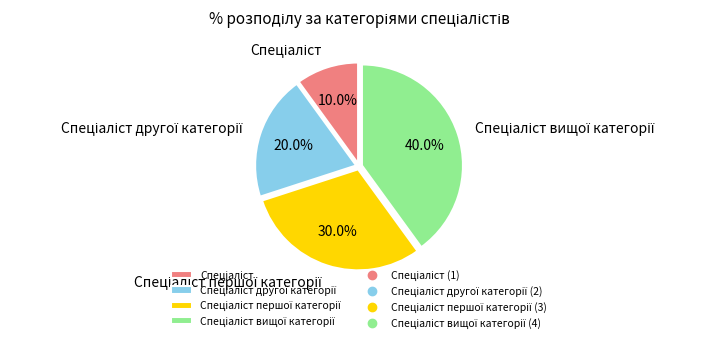

Does any single category account for the majority?

No